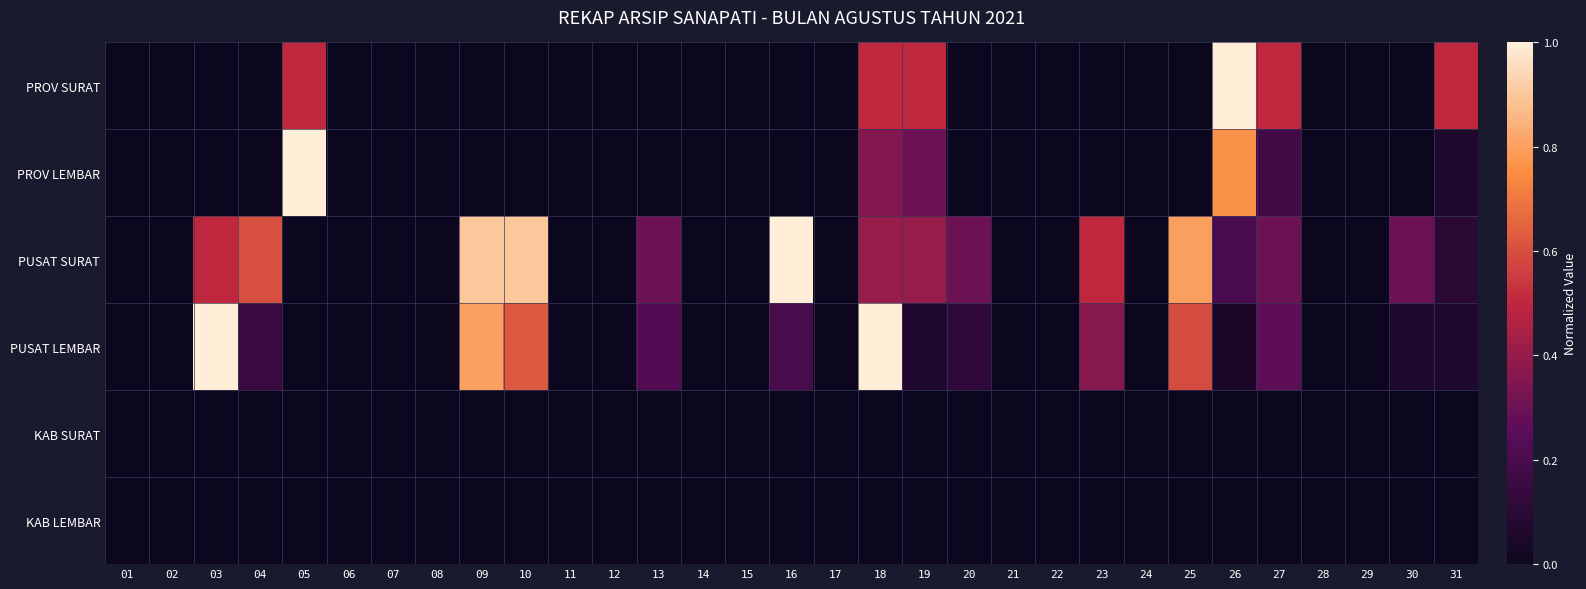

Reading left to right, transcribe all the data shown in this chart.

PROV SURAT: 01=0.0	02=0.0	03=0.0	04=0.0	05=0.5	06=0.0	07=0.0	08=0.0	09=0.0	10=0.0	11=0.0	12=0.0	13=0.0	14=0.0	15=0.0	16=0.0	17=0.0	18=0.5	19=0.5	20=0.0	21=0.0	22=0.0	23=0.0	24=0.0	25=0.0	26=1.0	27=0.5	28=0.0	29=0.0	30=0.0	31=0.5
PROV LEMBAR: 01=0.0	02=0.0	03=0.0	04=0.0	05=1.0	06=0.0	07=0.0	08=0.0	09=0.0	10=0.0	11=0.0	12=0.0	13=0.0	14=0.0	15=0.0	16=0.0	17=0.0	18=0.4	19=0.3	20=0.0	21=0.0	22=0.0	23=0.0	24=0.0	25=0.0	26=0.8	27=0.2	28=0.0	29=0.0	30=0.0	31=0.1
PUSAT SURAT: 01=0.0	02=0.0	03=0.5	04=0.6	05=0.0	06=0.0	07=0.0	08=0.0	09=0.9	10=0.9	11=0.0	12=0.0	13=0.3	14=0.0	15=0.0	16=1.0	17=0.0	18=0.4	19=0.4	20=0.3	21=0.0	22=0.0	23=0.5	24=0.0	25=0.8	26=0.2	27=0.3	28=0.0	29=0.0	30=0.3	31=0.1
PUSAT LEMBAR: 01=0.0	02=0.0	03=1.0	04=0.1	05=0.0	06=0.0	07=0.0	08=0.0	09=0.8	10=0.6	11=0.0	12=0.0	13=0.2	14=0.0	15=0.0	16=0.2	17=0.0	18=1.0	19=0.1	20=0.1	21=0.0	22=0.0	23=0.4	24=0.0	25=0.6	26=0.0	27=0.3	28=0.0	29=0.0	30=0.1	31=0.1
KAB SURAT: 01=0.0	02=0.0	03=0.0	04=0.0	05=0.0	06=0.0	07=0.0	08=0.0	09=0.0	10=0.0	11=0.0	12=0.0	13=0.0	14=0.0	15=0.0	16=0.0	17=0.0	18=0.0	19=0.0	20=0.0	21=0.0	22=0.0	23=0.0	24=0.0	25=0.0	26=0.0	27=0.0	28=0.0	29=0.0	30=0.0	31=0.0
KAB LEMBAR: 01=0.0	02=0.0	03=0.0	04=0.0	05=0.0	06=0.0	07=0.0	08=0.0	09=0.0	10=0.0	11=0.0	12=0.0	13=0.0	14=0.0	15=0.0	16=0.0	17=0.0	18=0.0	19=0.0	20=0.0	21=0.0	22=0.0	23=0.0	24=0.0	25=0.0	26=0.0	27=0.0	28=0.0	29=0.0	30=0.0	31=0.0